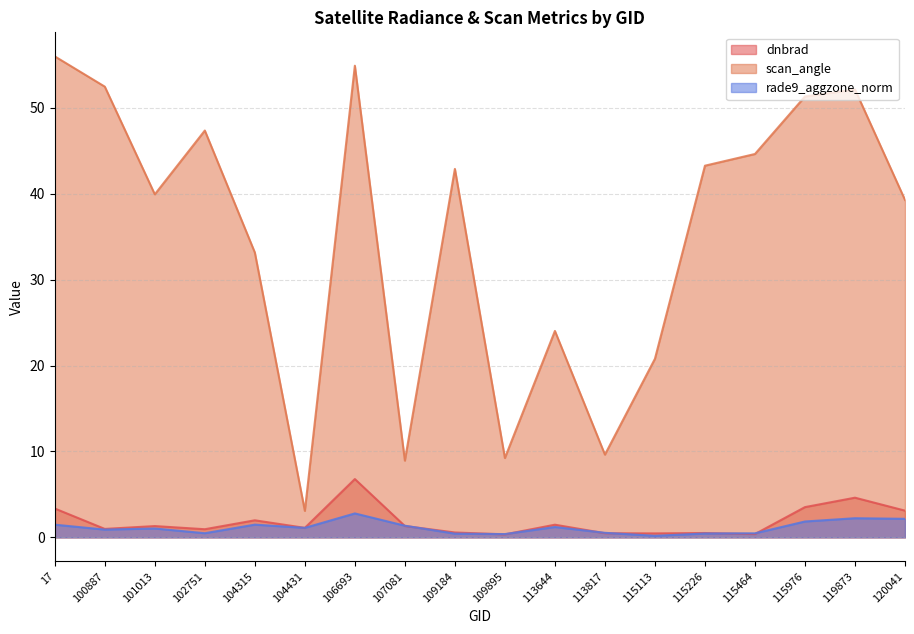

What is the value of the dnbrad point at the 8th from the left?

1.3